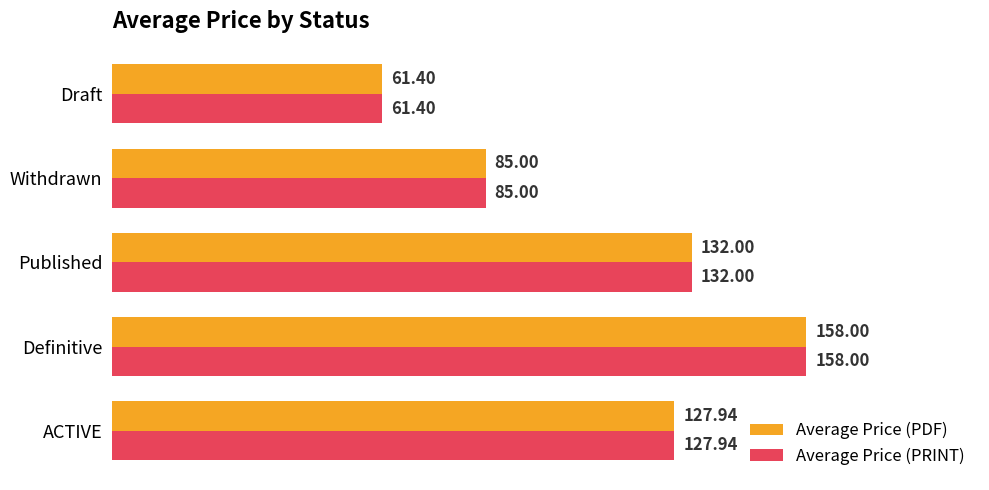

At which category is the sum across all series the highest?

Definitive